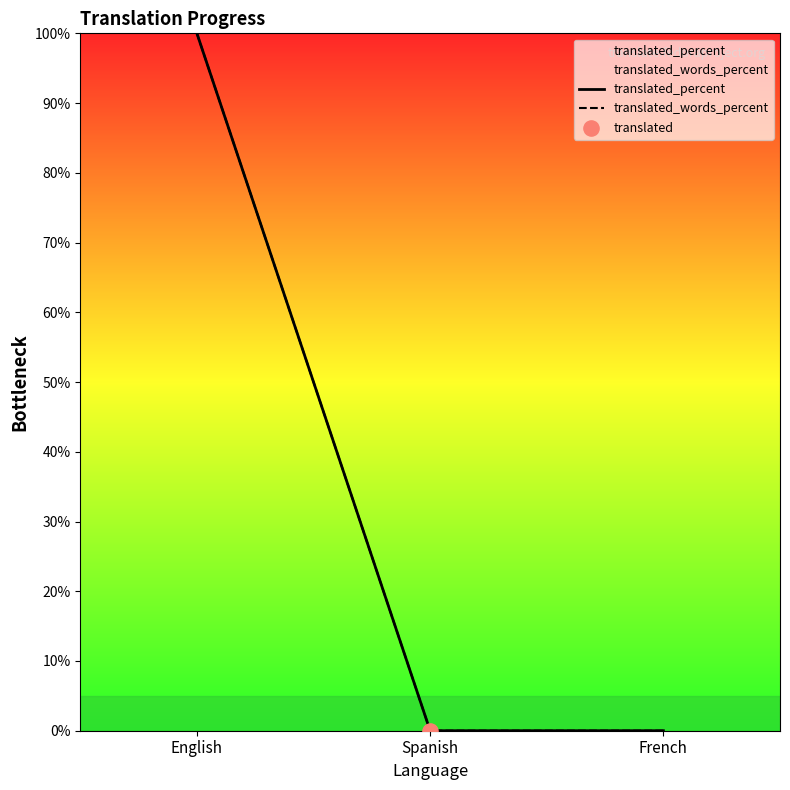

Which series reaches the maximum Y coordinate?

translated_percent